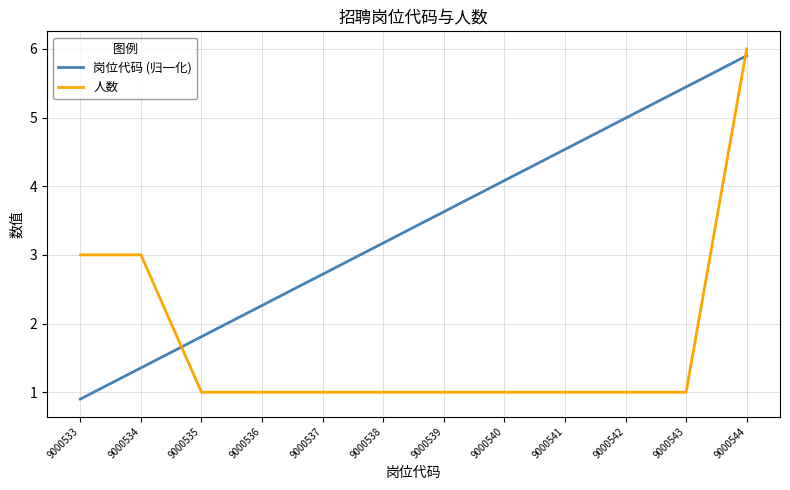

Reading left to right, transcribe all the data shown in this chart.

岗位代码 (归一化): 0.9	1.4	1.8	2.3	2.7	3.2	3.6	4.1	4.5	5.0	5.4	5.9
人数: 3.0	3.0	1.0	1.0	1.0	1.0	1.0	1.0	1.0	1.0	1.0	6.0